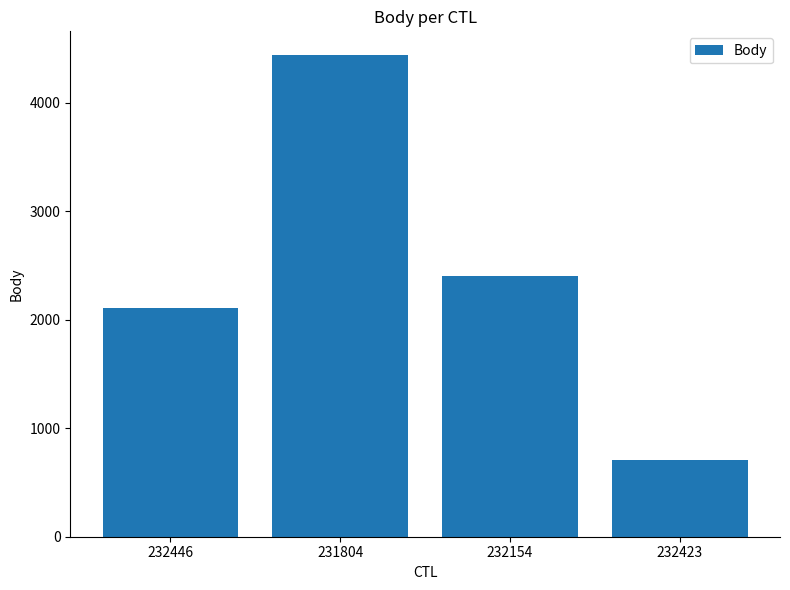

How many bars are there in total?

4